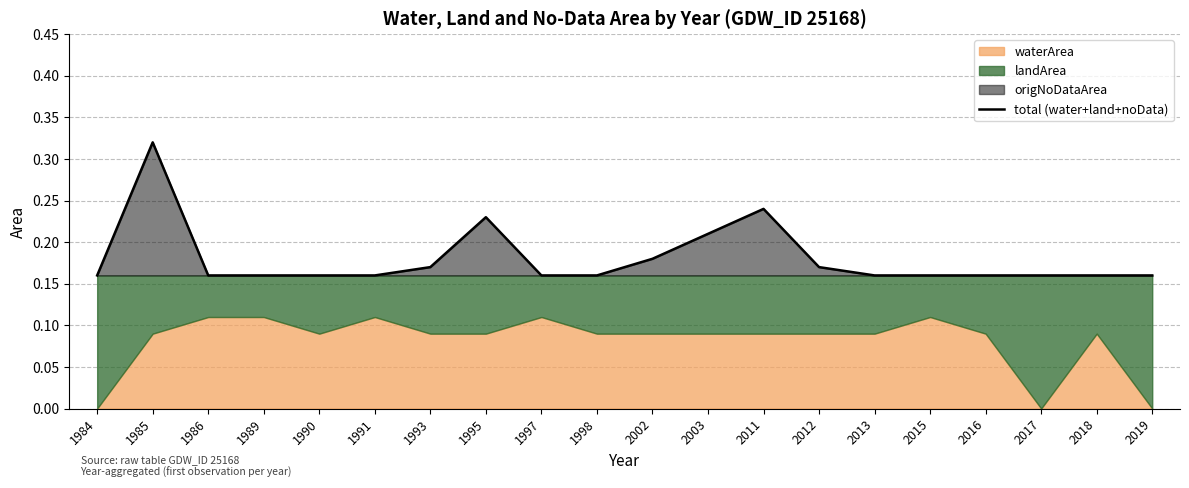

What is the sum of the values at 1990 and 2012?

0.3